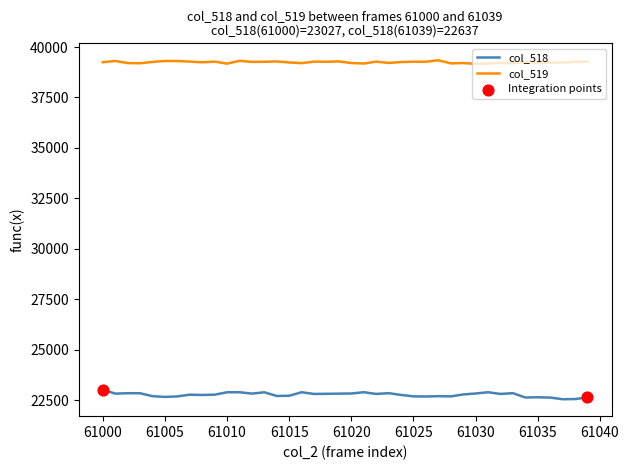

Which series has the largest total across all categories?

col_519